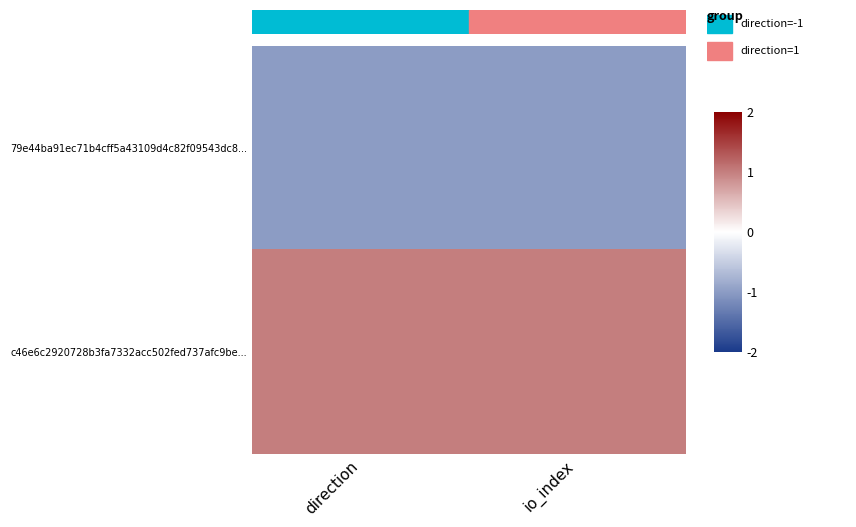

How many data points does each series have?

2